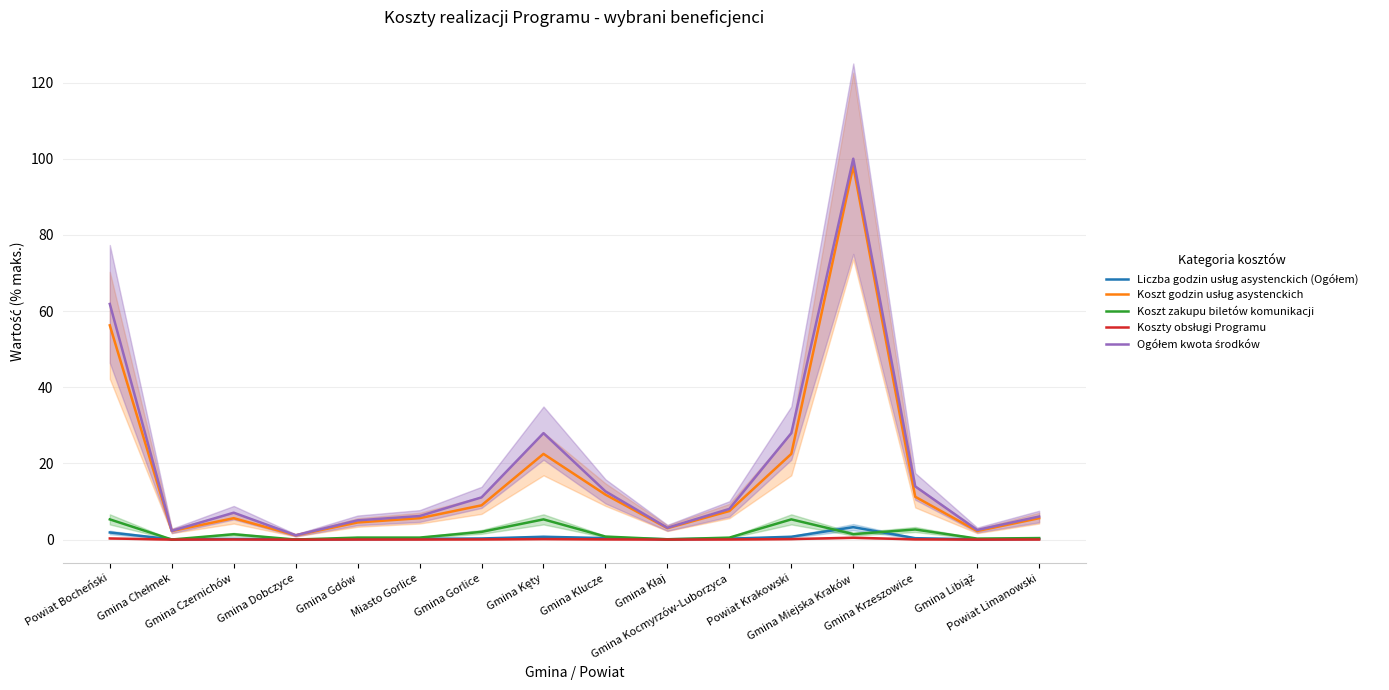

Which series has the widest spread of values?

Ogółem kwota środków